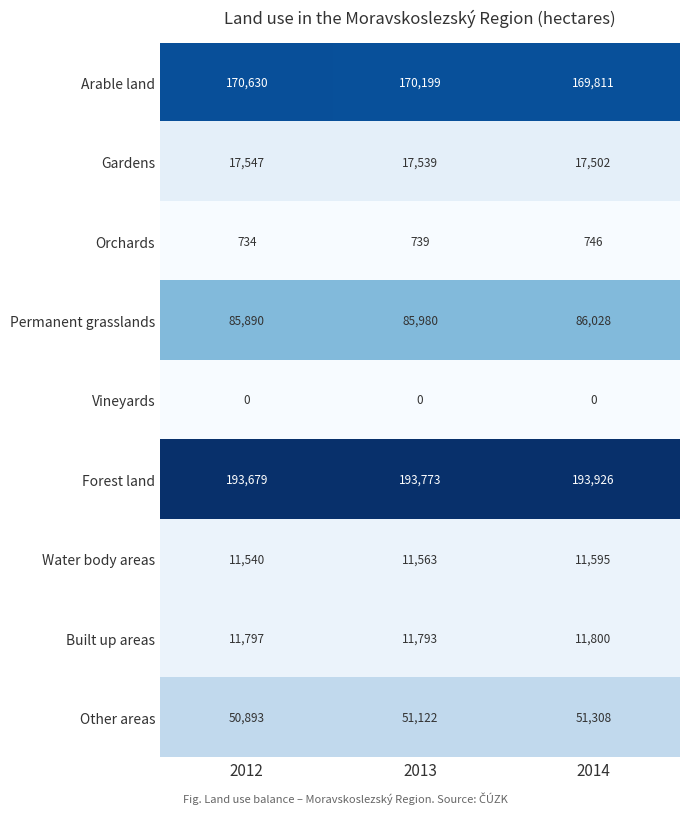

How many series are shown in this chart?

9